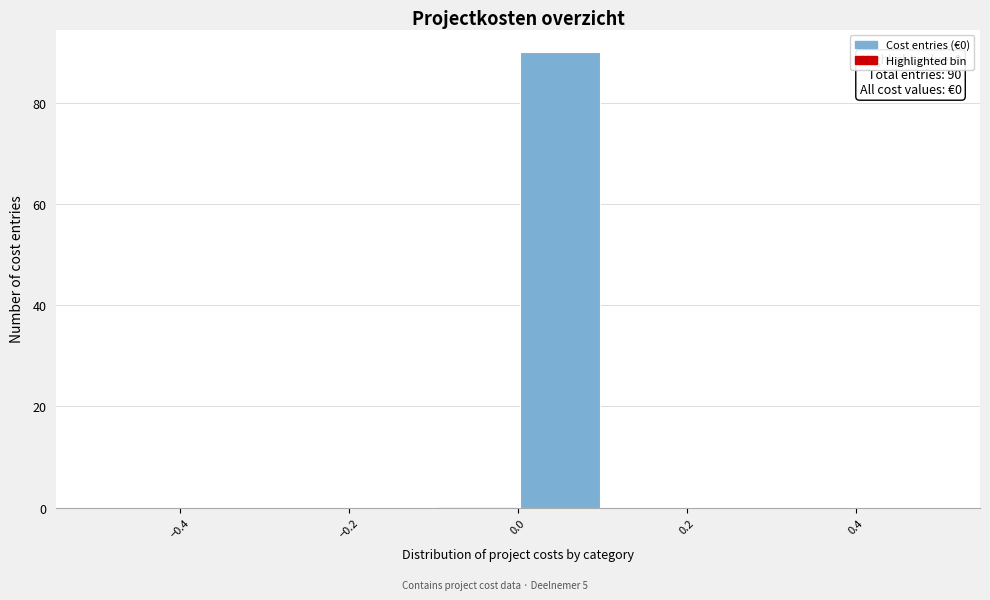

Over which range of the x-axis is the bar tallest?

0.0 to 0.1